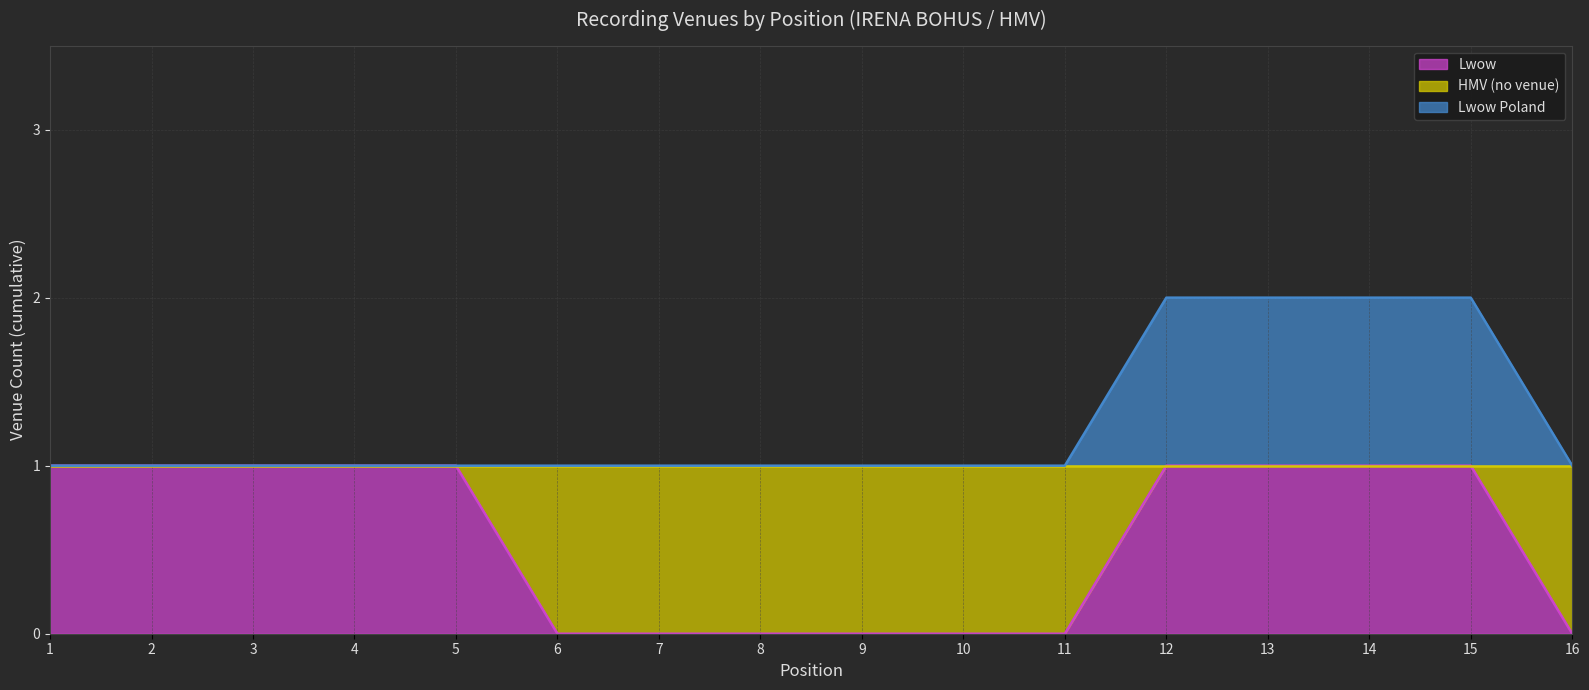

True or false: Lwow Poland has a value of 0 at 8.

False